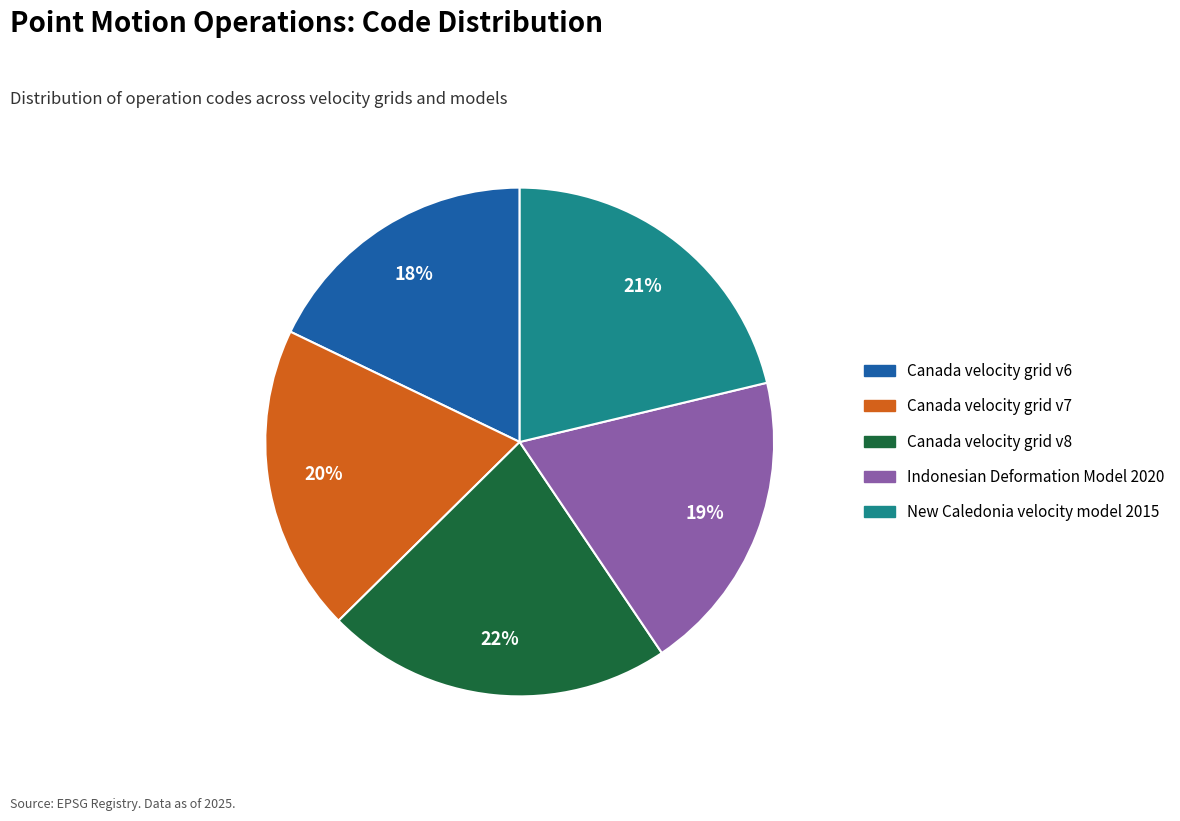

Is the sum of Indonesian Deformation Model 2020 and Canada velocity grid v7 greater than half?

No